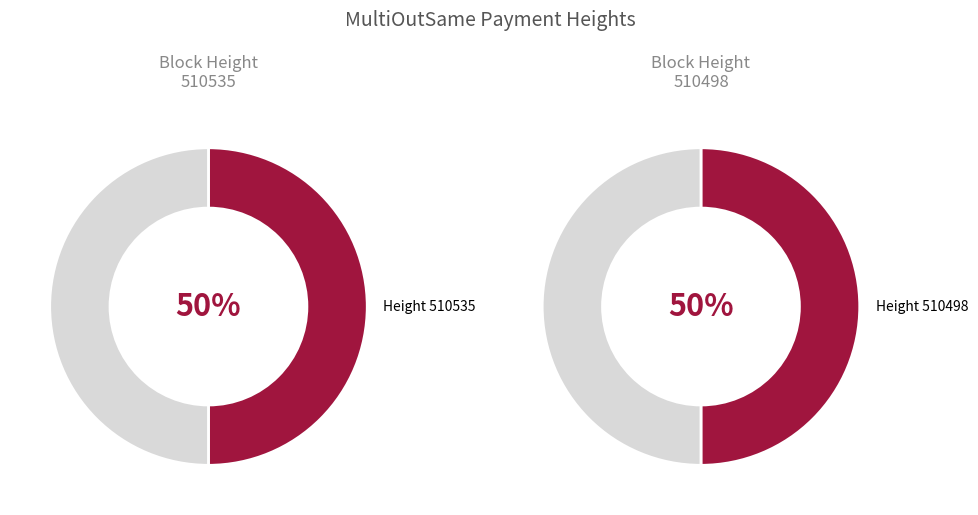

To the nearest percent, what percentage of the pie is 510498?

50%